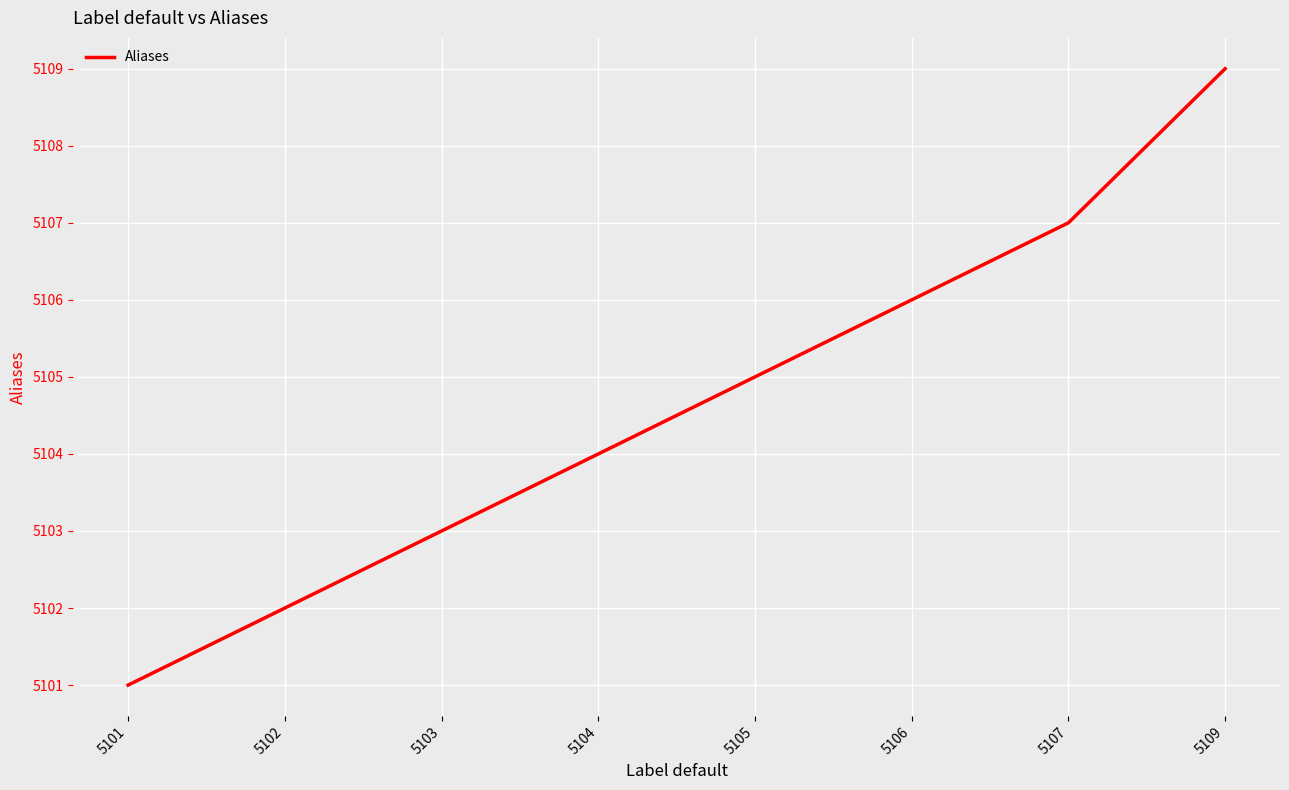

Count the values in the range 5103 to 5107.

5